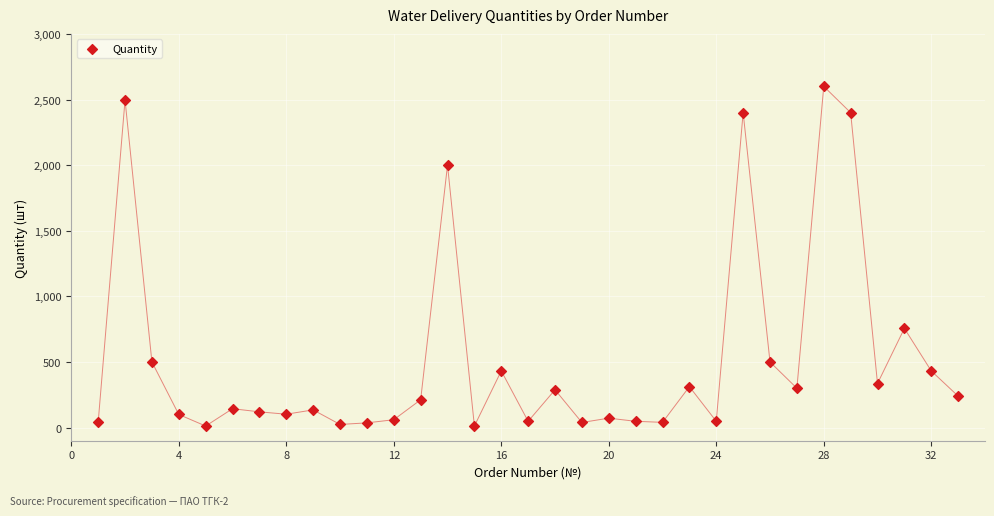

What Y value in the scatter plot is closest to 1306?

756